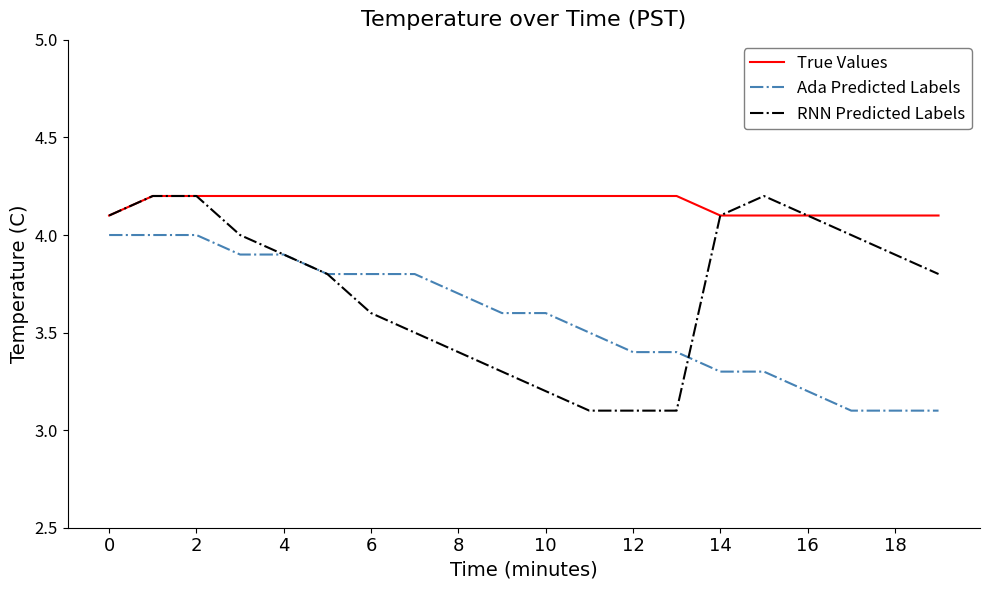

What is the maximum value shown in the chart?

4.2